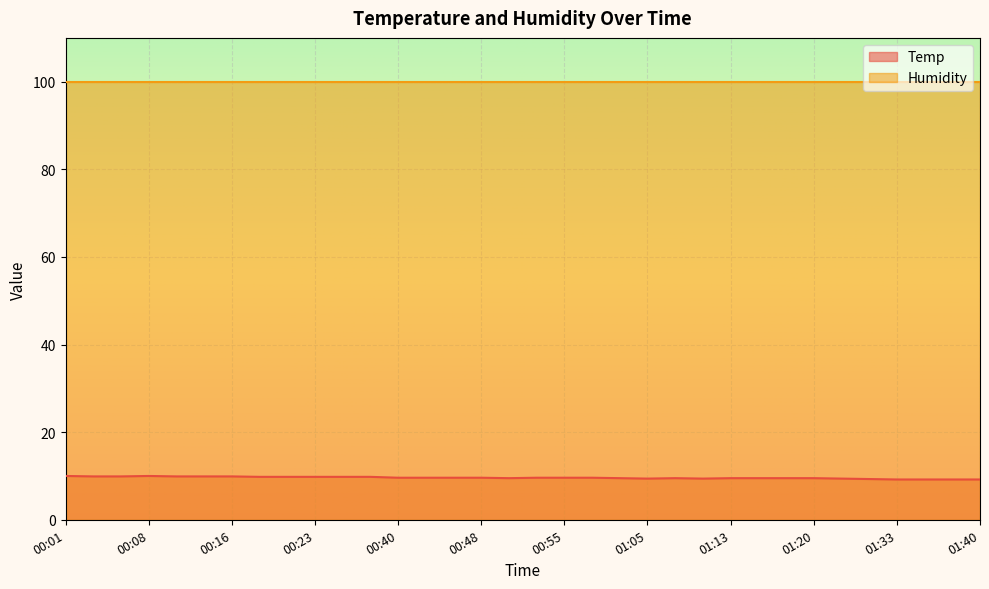

What is the difference between the second highest and second lowest values?

0.8